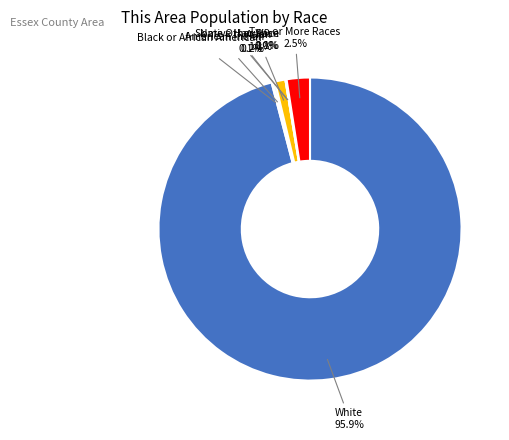

To the nearest percent, what is the difference between the Some Other Race alone and Two or More Races slice percentages?

2%